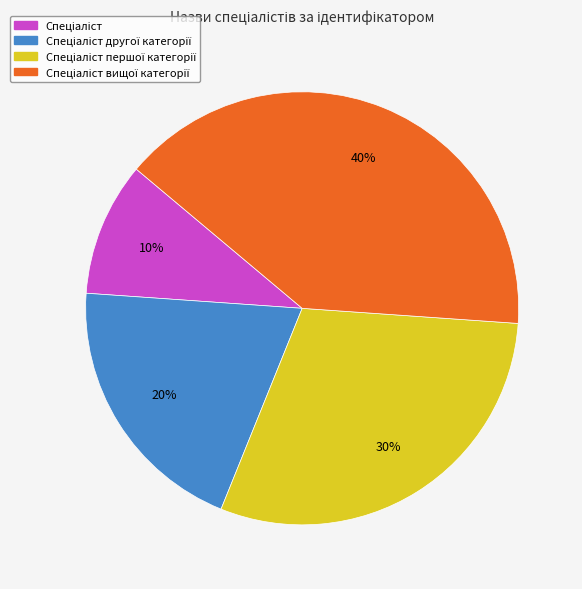

To the nearest percent, what is the difference between the largest and smallest slice percentages?

30%